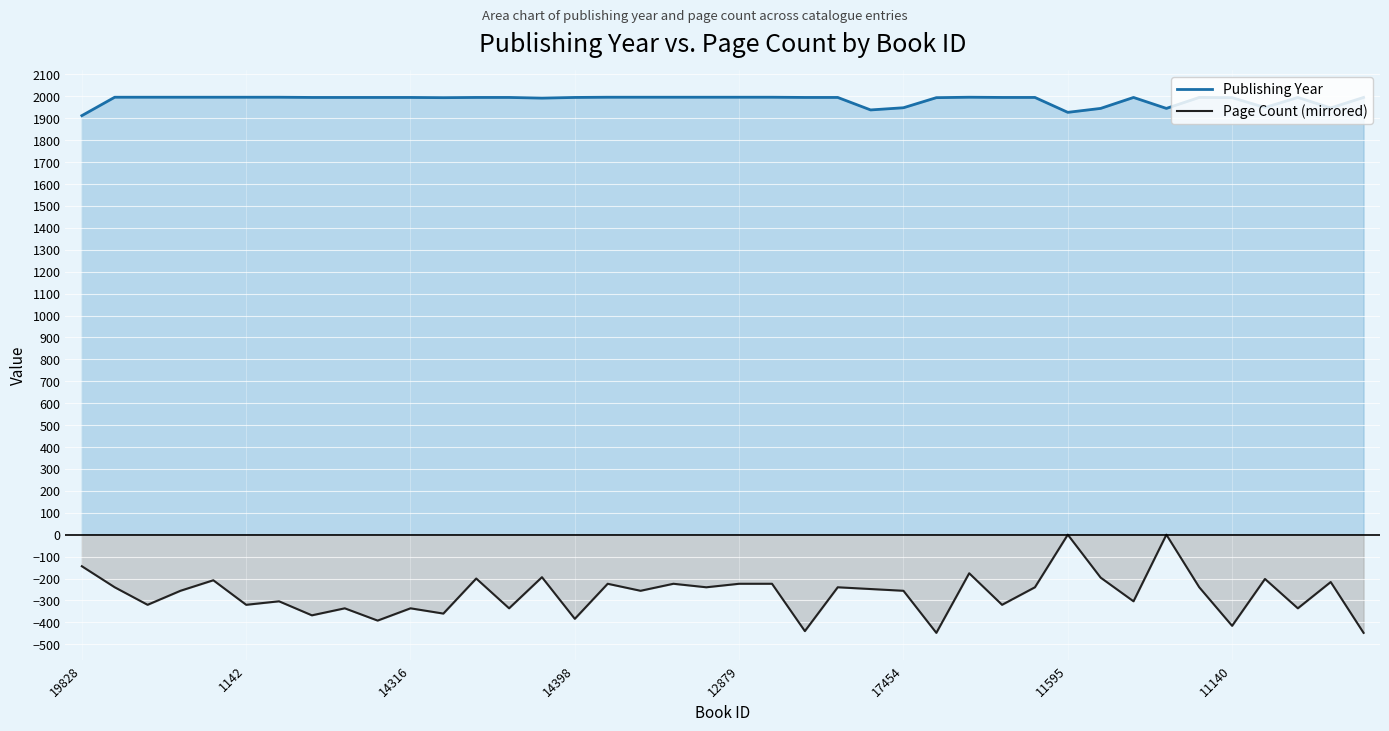

Reading right to left, what are all the values shown in this chart?

Publishing Year: 1995	1947	1995	1949	1994	1995	1945	1995	1945	1927	1995	1995	1996	1994	1948	1938	1995	1995	1996	1996	1996	1996	1996	1996	1995	1992	1995	1995	1994	1995	1995	1995	1995	1996	1996	1996	1996	1996	1996	1912
Page Count (mirrored): -448	-216	-336	-202	-416	-240	0	-304	-196	0	-240	-320	-176	-448	-256	-248	-240	-440	-224	-224	-240	-224	-256	-224	-384	-194	-336	-200	-360	-336	-392	-336	-368	-304	-320	-208	-256	-320	-240	-144